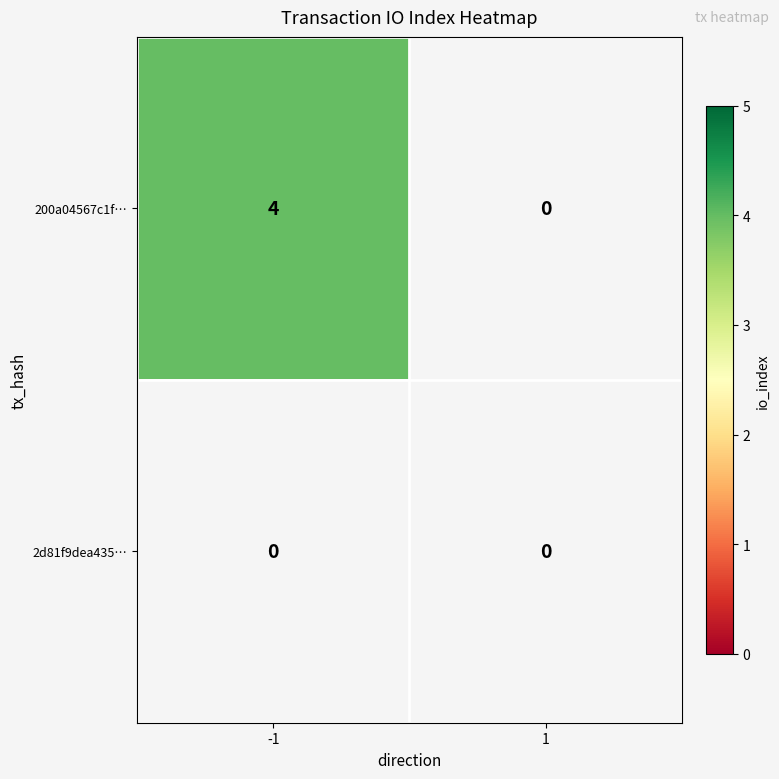

What is the difference between the 200a04567c1fd6afbb53ce404f322fae2855fc4 values at -1 and 1?

4